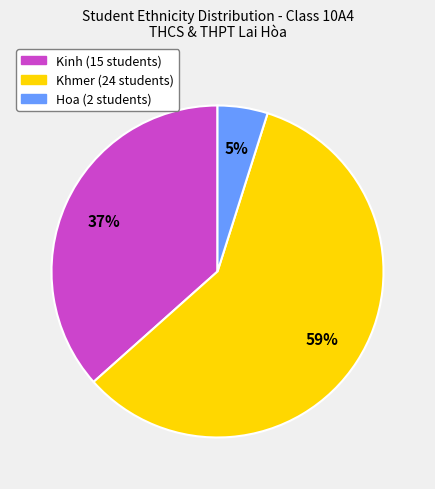

Does any single category account for the majority?

Yes